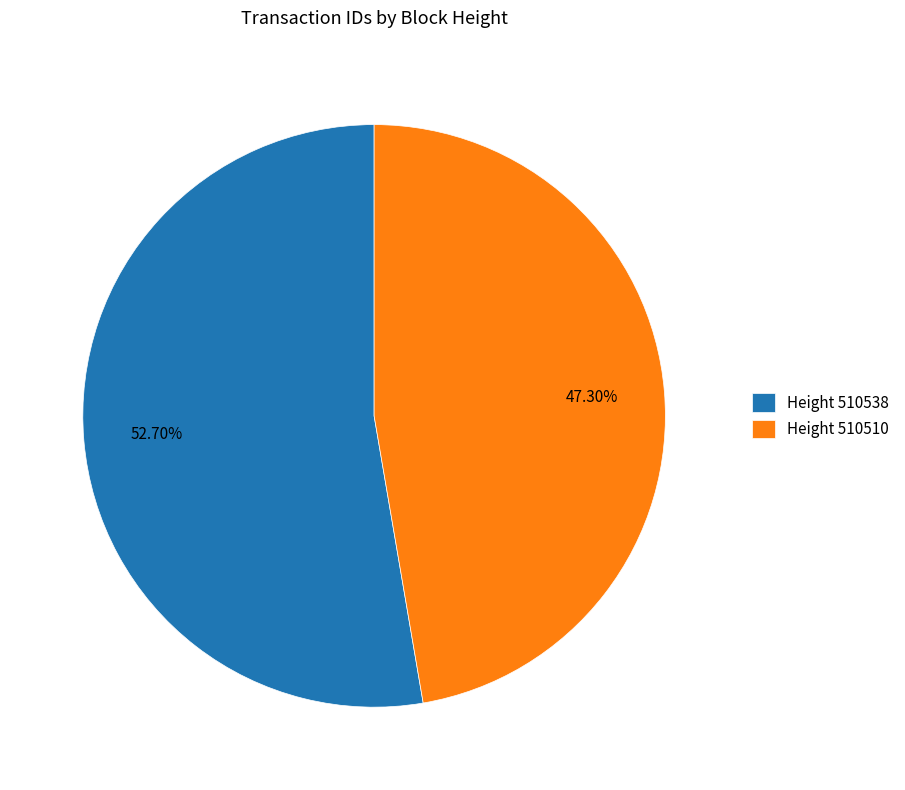

Approximately how many times larger is the value at Height 510538 compared to Height 510510?

1.1